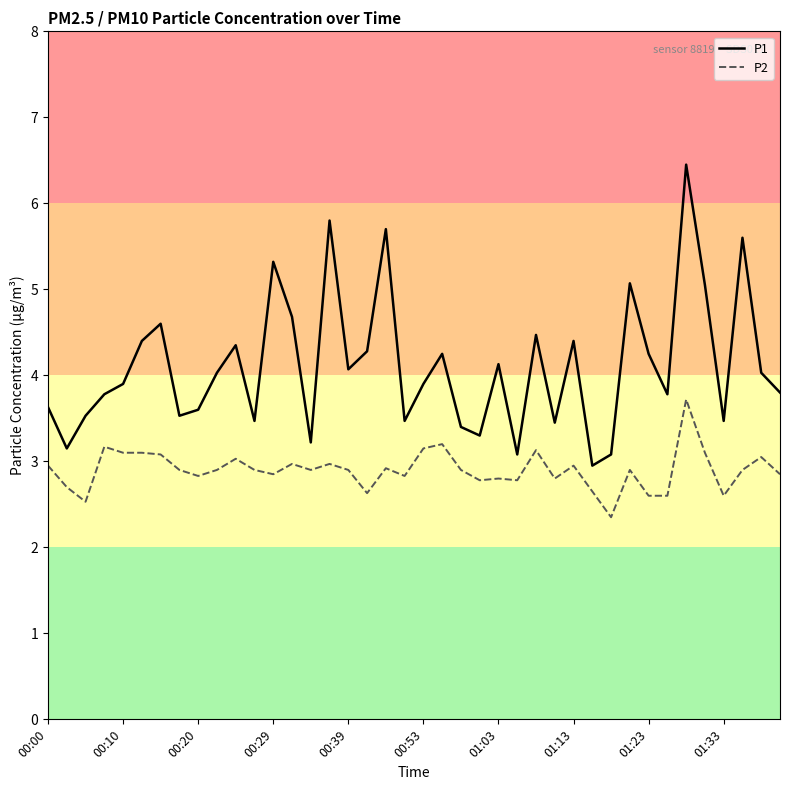

Which series has the widest spread of values?

P1